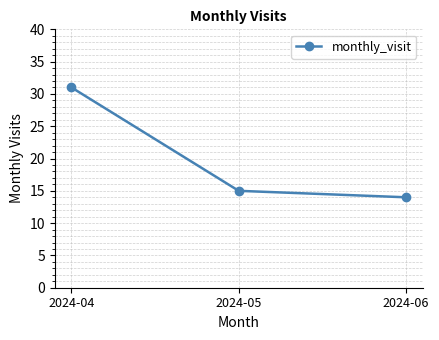

Which category has the lowest value across all series?

2024-06